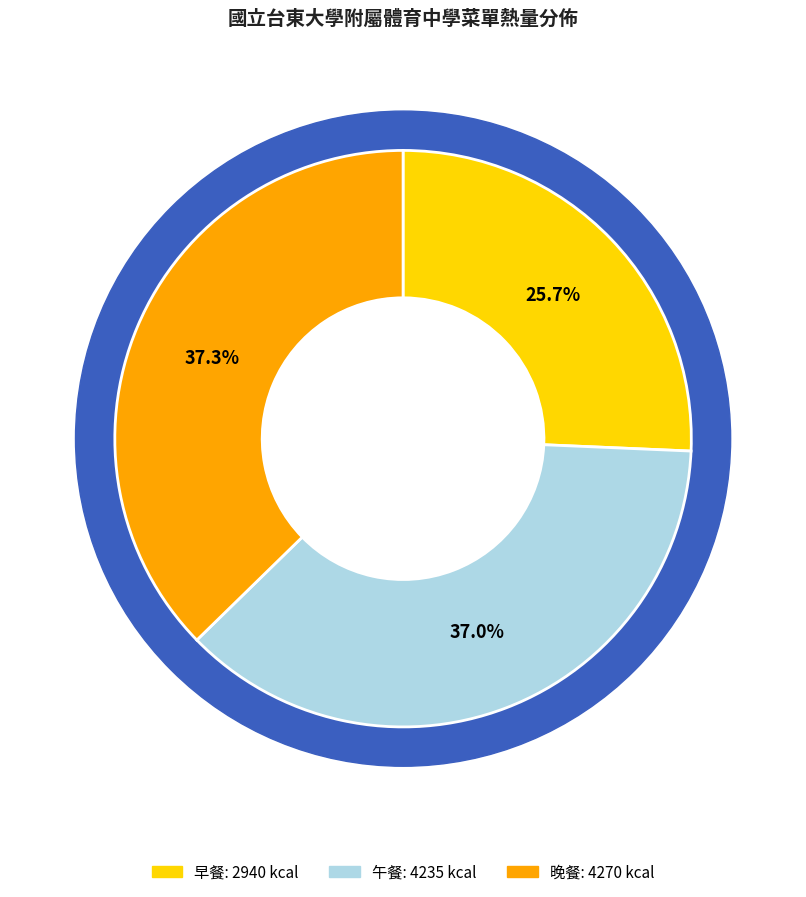

Is there a majority slice in this chart?

No